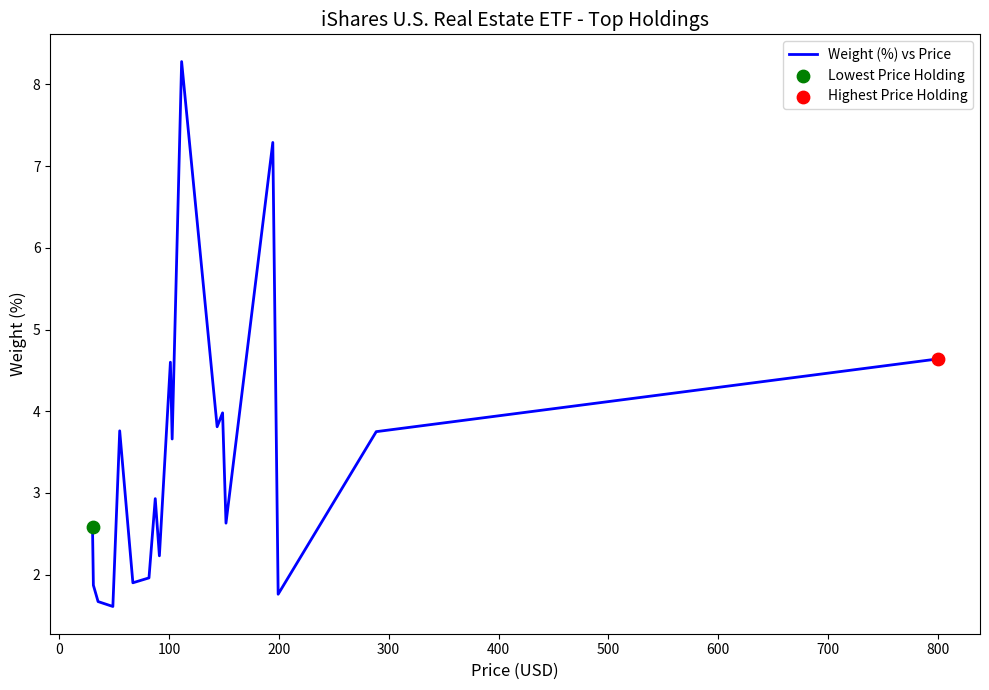

What is the greatest value displayed?

8.3